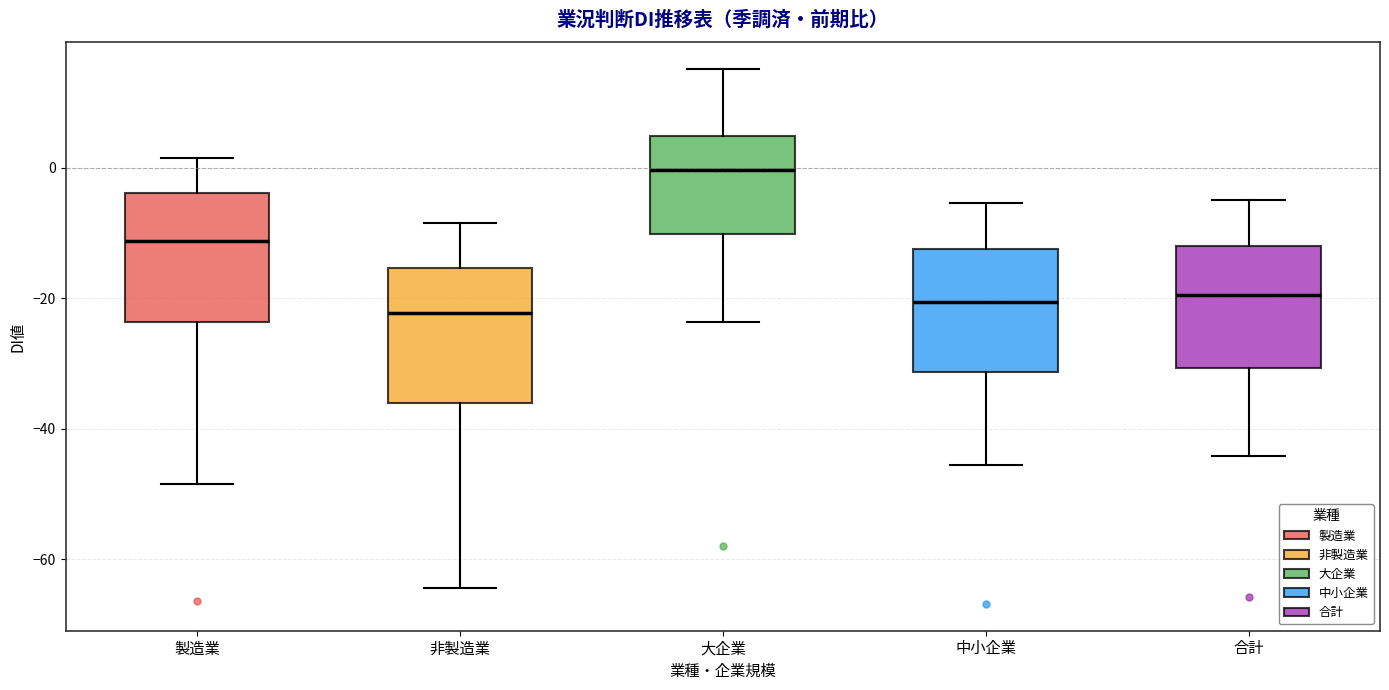

Reading left to right, read every box against the y-axis: the position of its median line, the range the box covers, and the ends of its whiskers. The values are not printed on the chart, so give them approximately, as read against the axis.

製造業: median -12, box -24 to -4, whiskers -48 to 2
非製造業: median -22, box -36 to -16, whiskers -64 to -8
大企業: median 0, box -10 to 4, whiskers -24 to 16
中小企業: median -20, box -32 to -12, whiskers -46 to -6
合計: median -20, box -30 to -12, whiskers -44 to -4